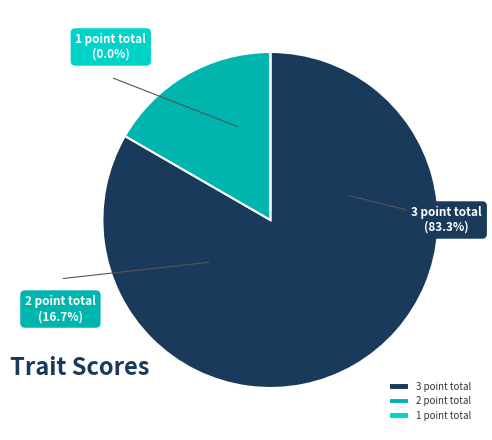

Combined, do 2 point total and 3 point total account for over 50%?

Yes